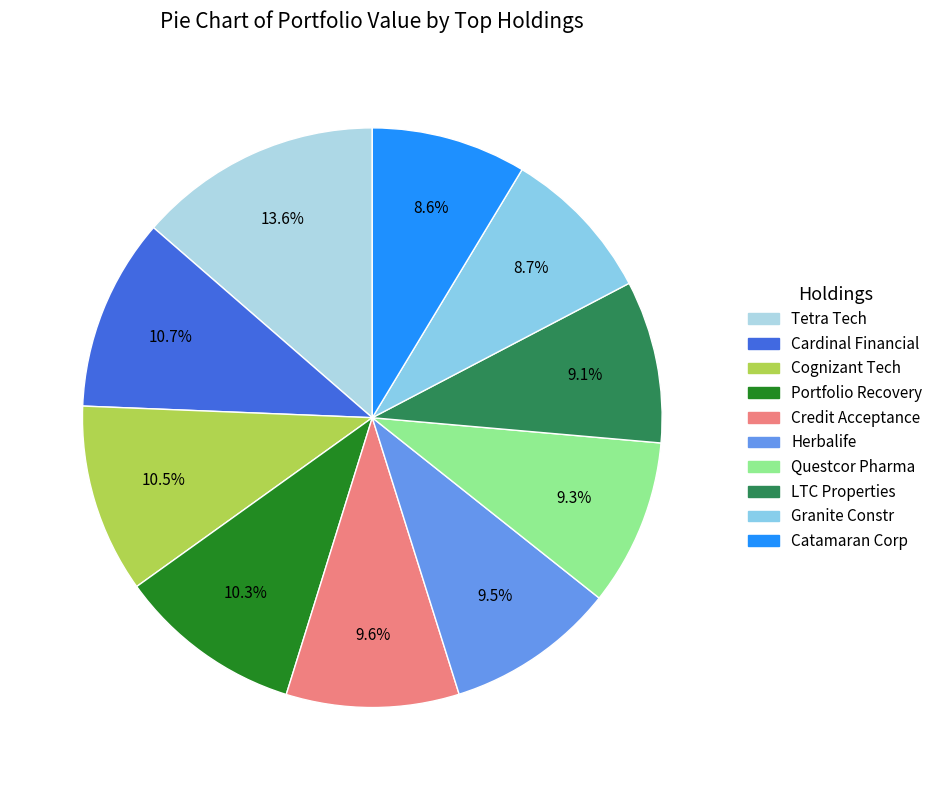

Rank the categories by value from lowest to highest.

CATAMARAN CORP COM, GRANITE CONSTR INC, LTC PPTYS INC, QUESTCOR PHARMACEUTICALS, HERBALIFE LTD, CREDIT ACCEPTANCE CORP  MICH, PORTFOLIO RECOVERY ASSOCS INC, COGNIZANT TECH SOLUTIONS CL A, CARDINAL FINANCIAL CORP, TETRA TECH INC NEW